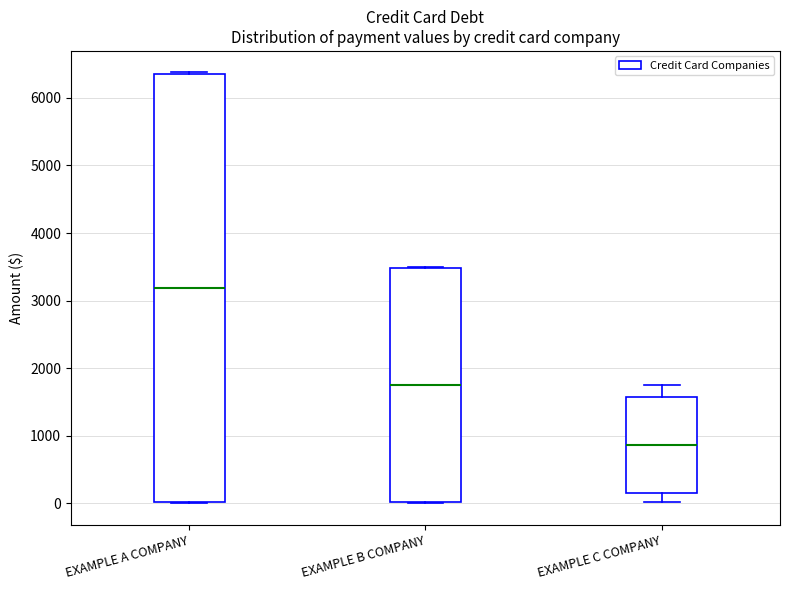

Reading left to right, read every box against the y-axis: the position of its median line, the range the box covers, and the ends of its whiskers. The values are not printed on the chart, so give them approximately, as read against the axis.

EXAMPLE A COMPANY: median 3200, box 0 to 6400, whiskers 0 to 6400
EXAMPLE B COMPANY: median 1800, box 0 to 3500, whiskers 0 to 3500
EXAMPLE C COMPANY: median 900, box 200 to 1600, whiskers 0 to 1800